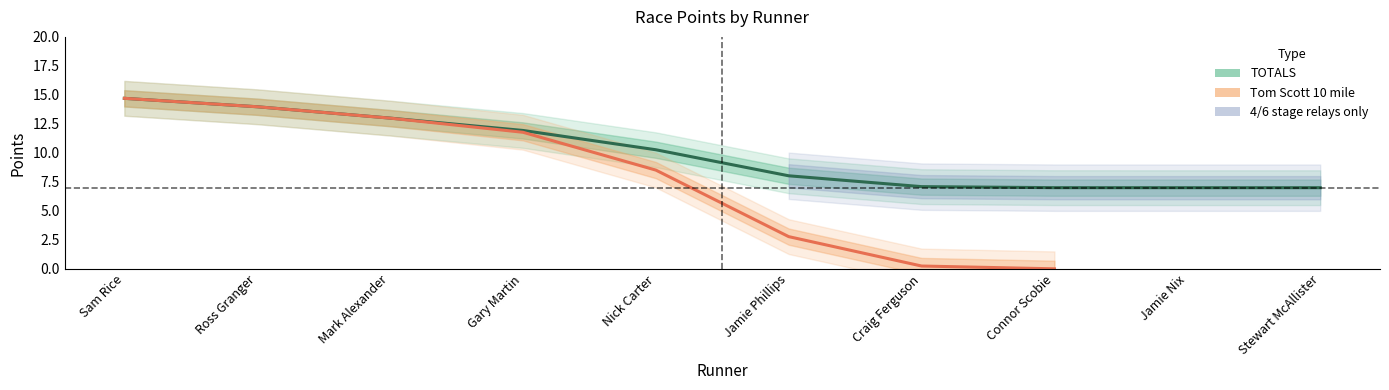

What position from the right is Mark Alexander?

8